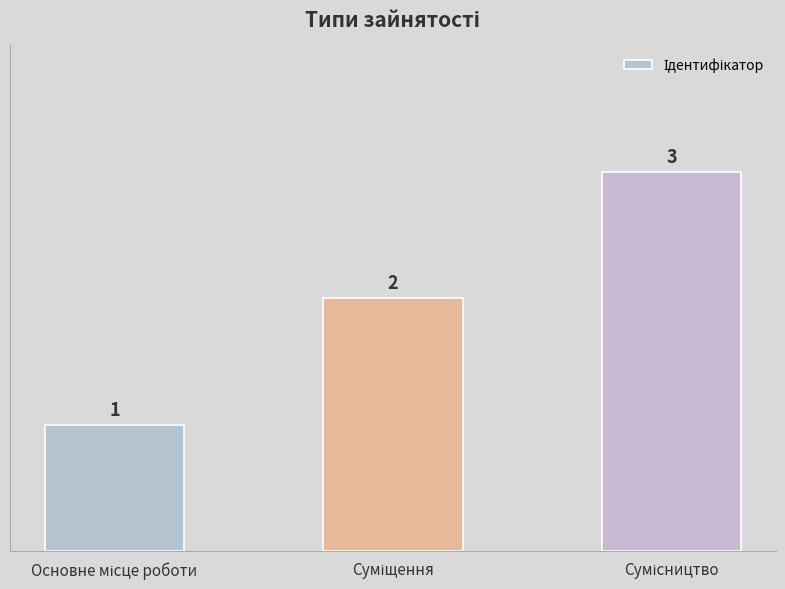

What is the maximum value shown in the chart?

3